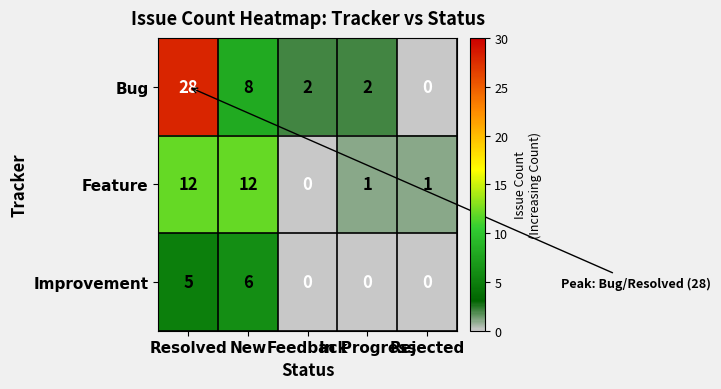

At which category is the sum across all series the highest?

Resolved